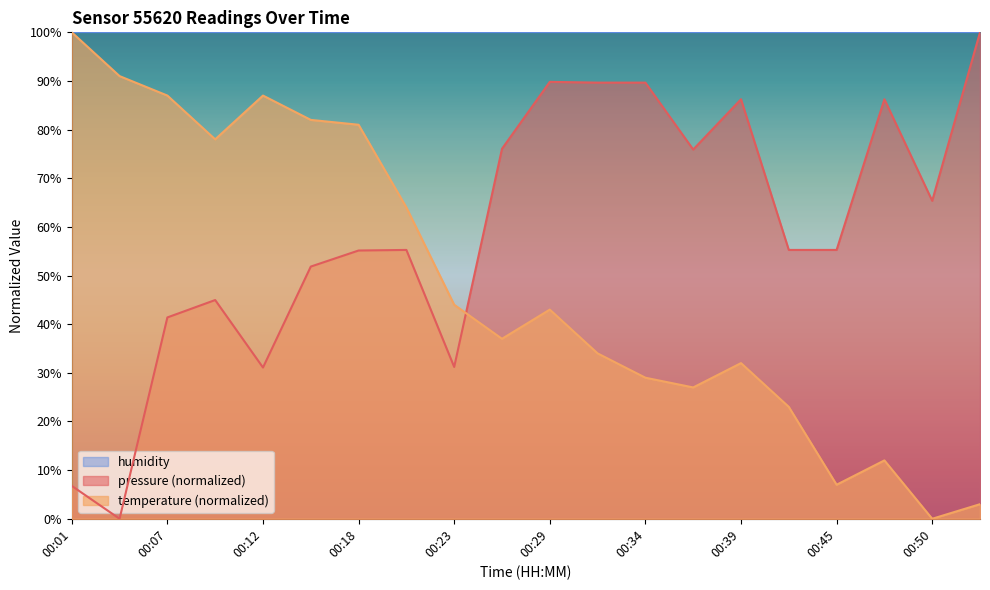

At which category does temperature reach its first local valley?

00:09